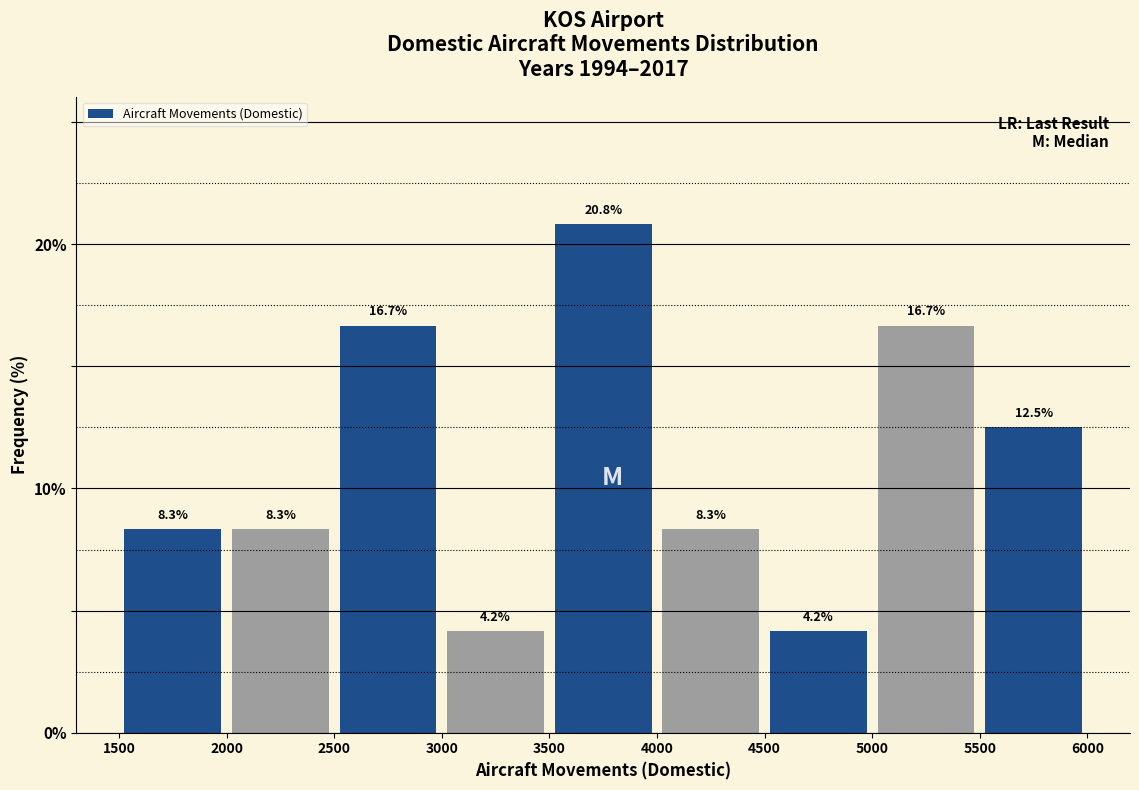

Reading left to right, list every bar in this chart as the range it spans on the x-axis followed by its height.

1500 to 2000: 8.3
2000 to 2500: 8.3
2500 to 3000: 16.7
3000 to 3500: 4.2
3500 to 4000: 20.8
4000 to 4500: 8.3
4500 to 5000: 4.2
5000 to 5500: 16.7
5500 to 6000: 12.5